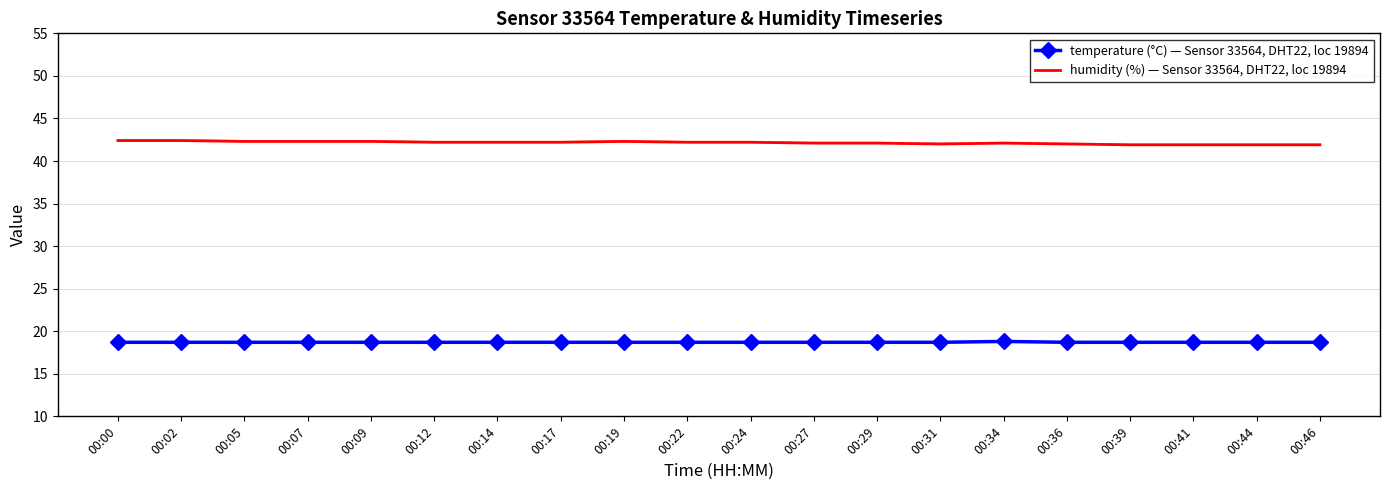

True or false: humidity (%) — Sensor 33564, DHT22, loc 19894 has a value of 42.2 at 00:14.

True